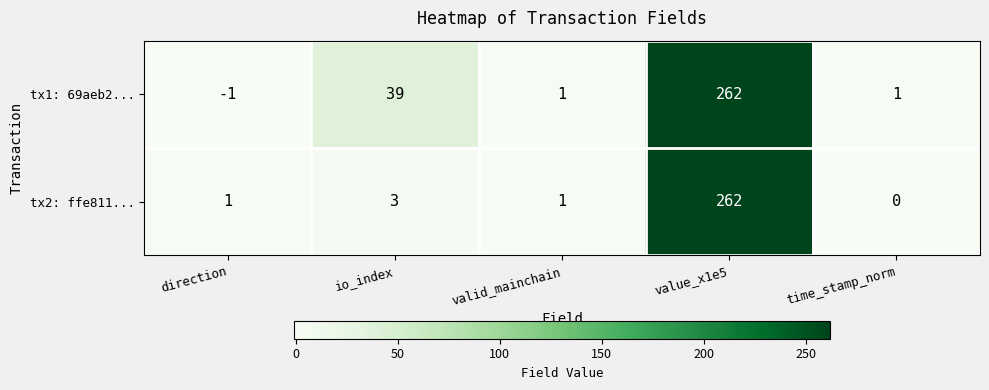

Is the value of tx2: ffe811... at io_index greater than the value of tx1: 69aeb2... at io_index?

No